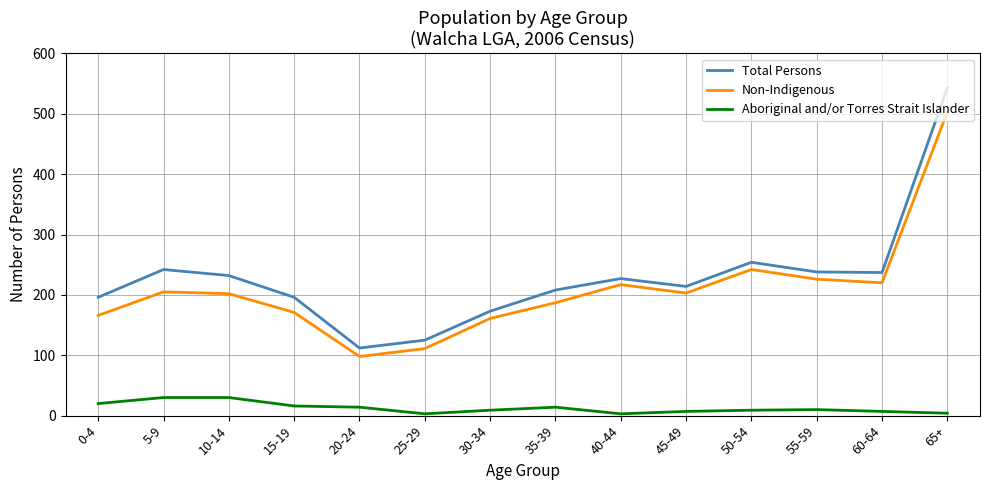

List the series in order of their peak value, highest first.

Total Persons, Non-Indigenous, Aboriginal and/or Torres Strait Islander